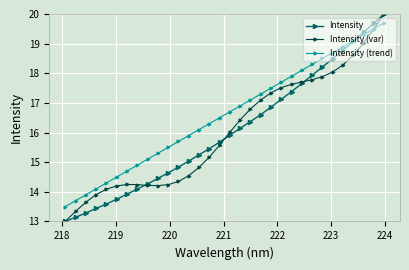

Does the chart display data point markers on the line(s)?

Yes